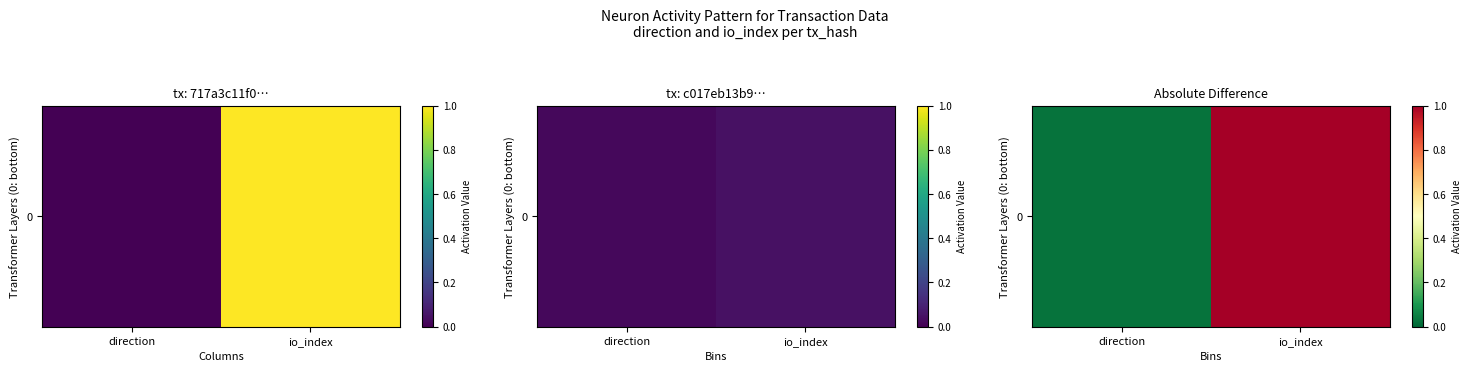

Which label corresponds to the smallest value in the chart?

direction